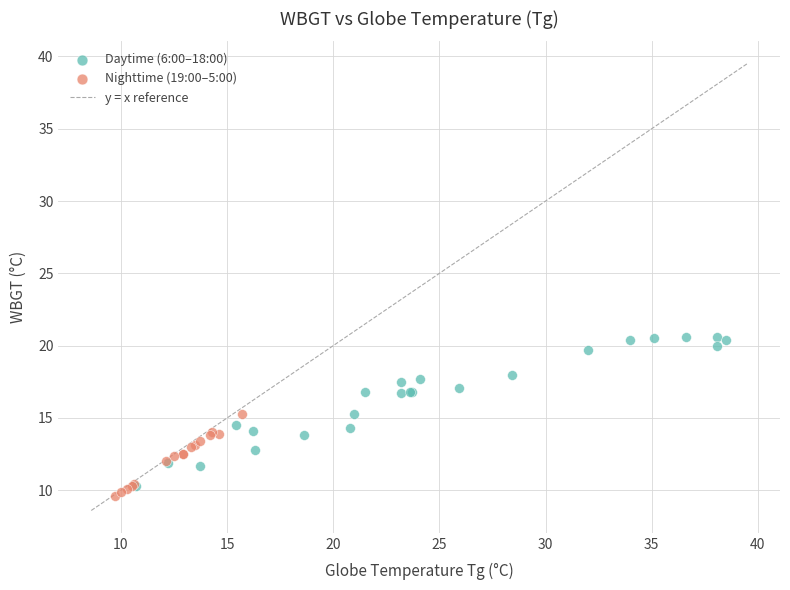

Which series reaches the maximum Y coordinate?

Daytime (6:00–18:00)